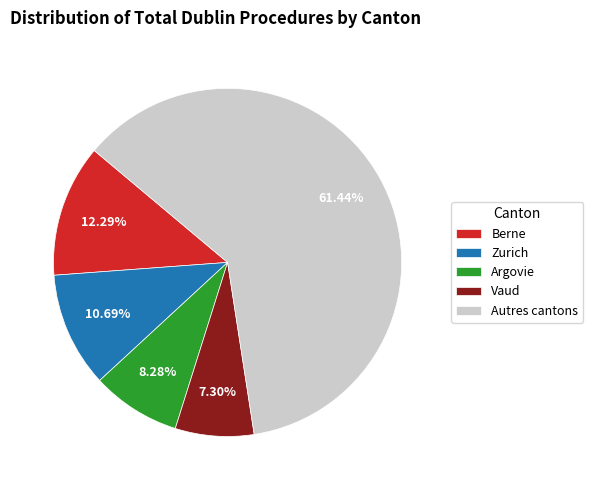

To the nearest percent, what is the average slice percentage?

20%